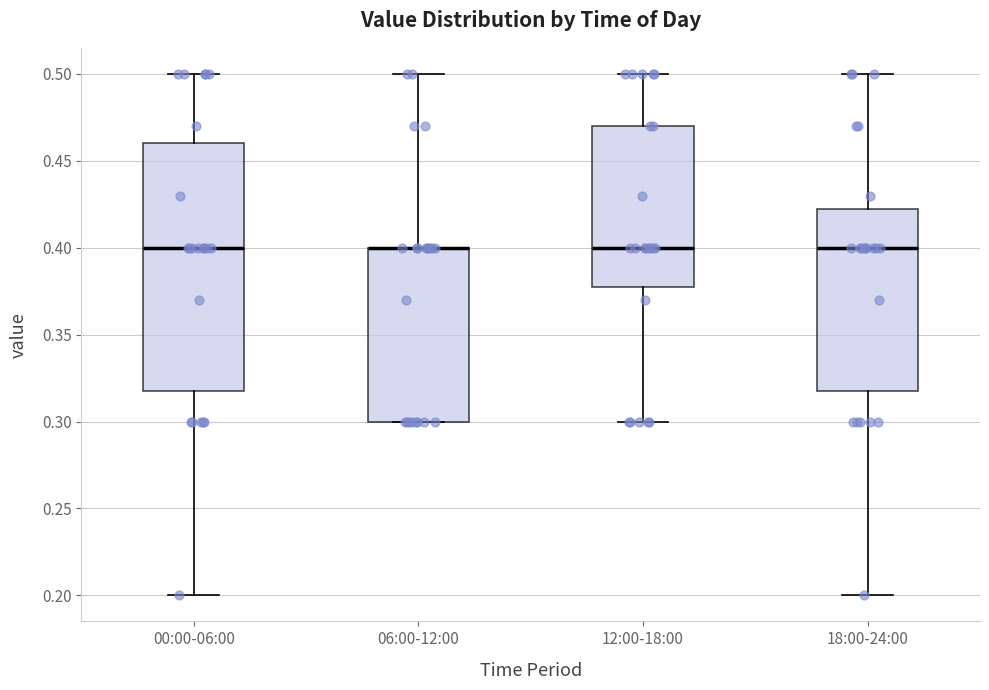

Which box is the tallest, from its lower edge to its upper edge?

00:00-06:00